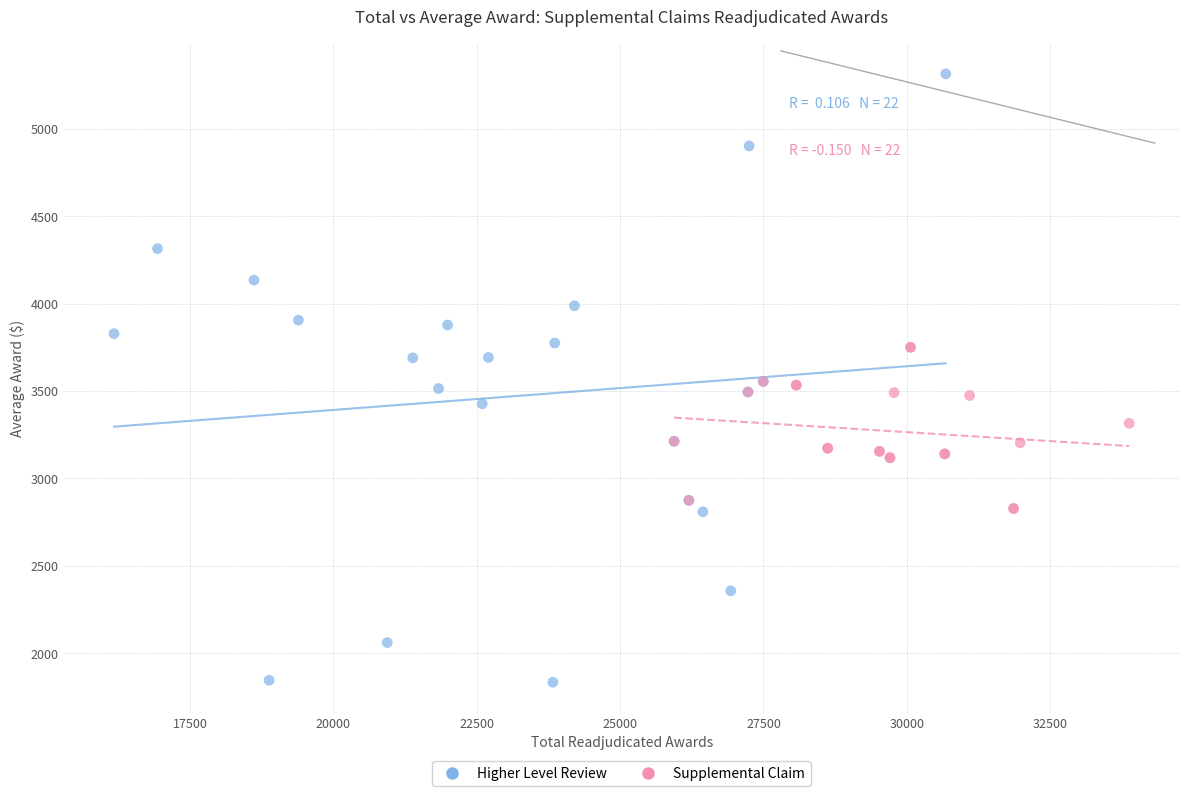

Which series has the largest Y range (max minus min)?

Higher Level Review